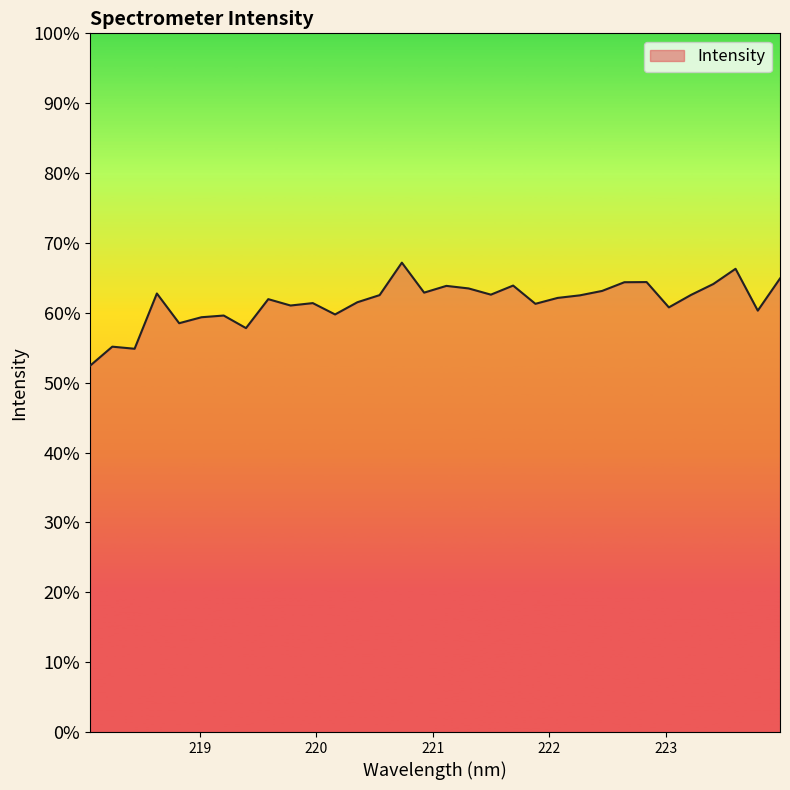

What is the greatest value displayed?

67.2